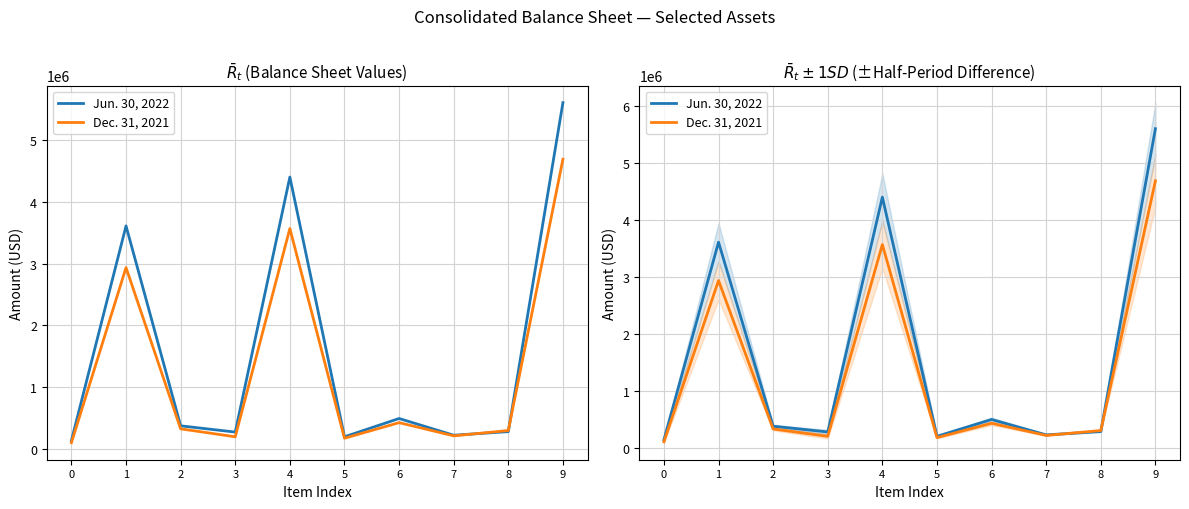

What is the average value of the Dec. 31, 2021 series?

1294647